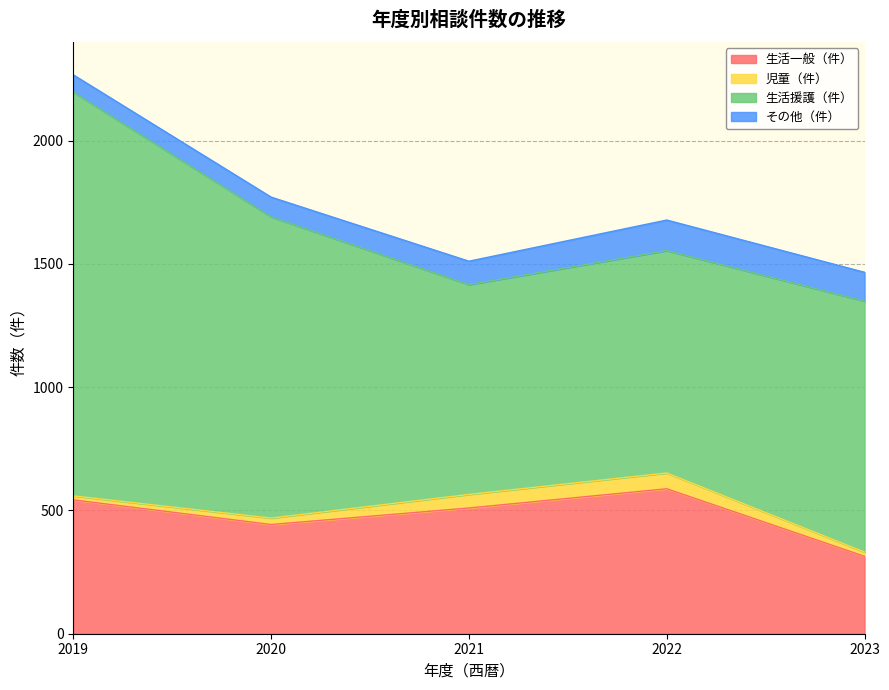

True or false: 児童（件） and 生活一般（件） cross at least once.

False